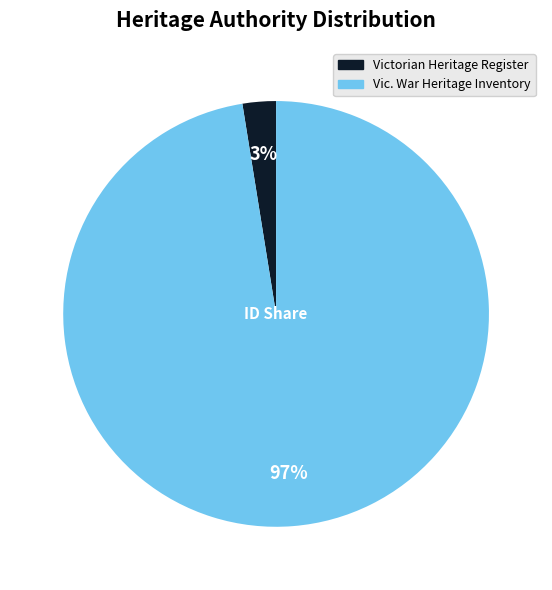

The Vic. War Heritage Inventory slice represents 97% of the pie. True or false?

True